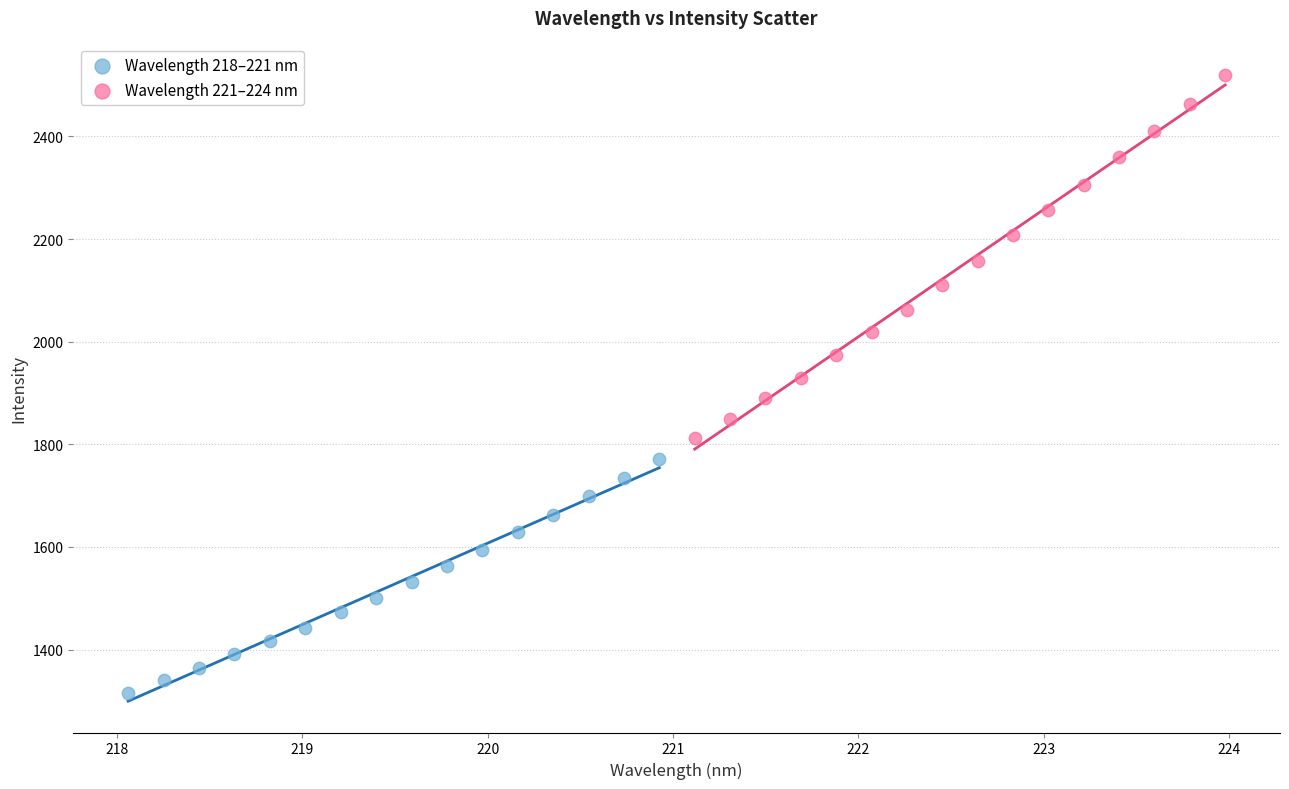

Which series has the largest Y range (max minus min)?

Wavelength 221–224 nm